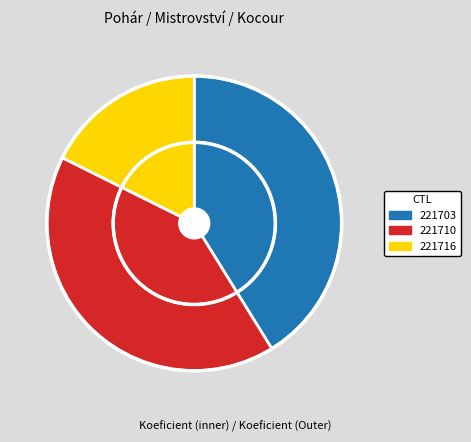

Is it true that 221716 is 10% of the pie?

False